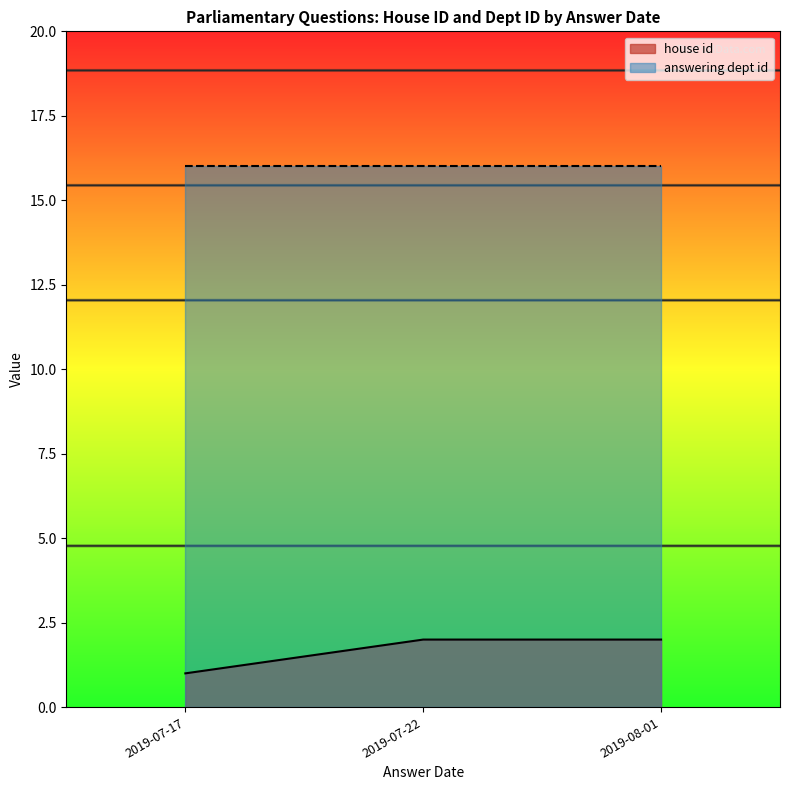

True or false: house id has a value of 3 at 2019-07-22.

False